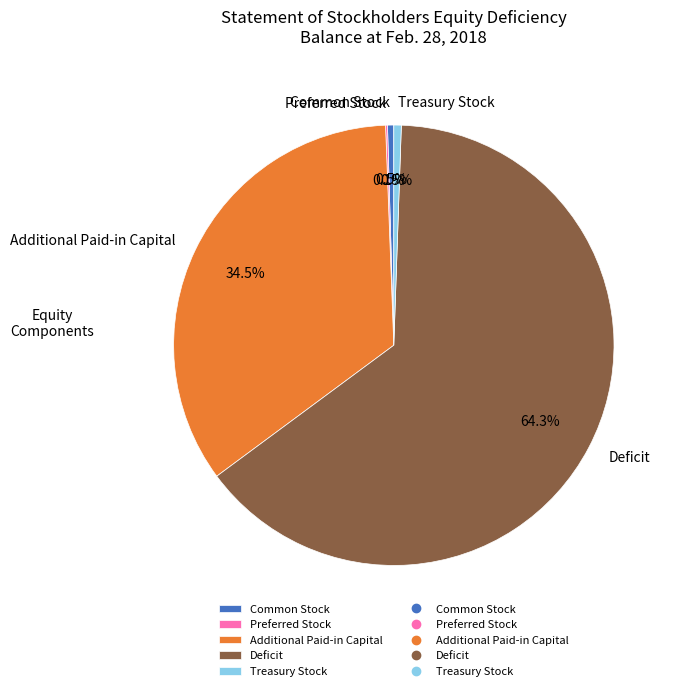

To the nearest percent, what is the average slice percentage?

20%